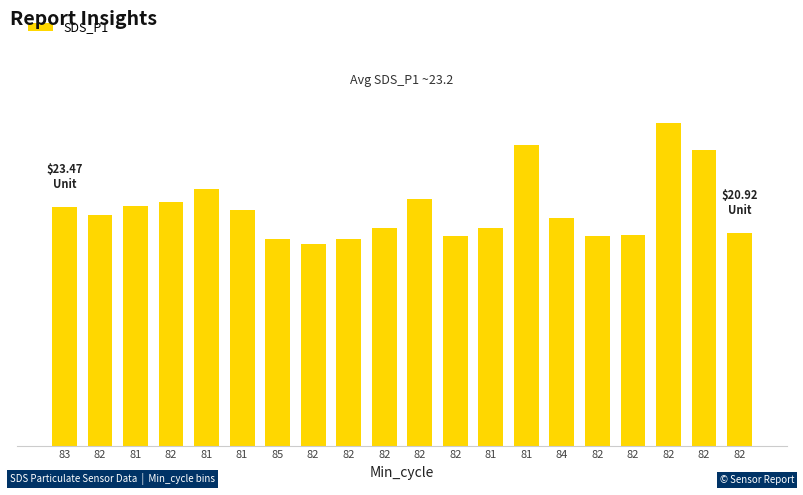

Reading left to right, list all the values displayed in this chart.

23.5	22.7	23.5	24.0	25.2	23.2	20.3	19.8	20.3	21.4	24.2	20.6	21.4	29.6	22.4	20.6	20.7	31.7	29.1	20.9